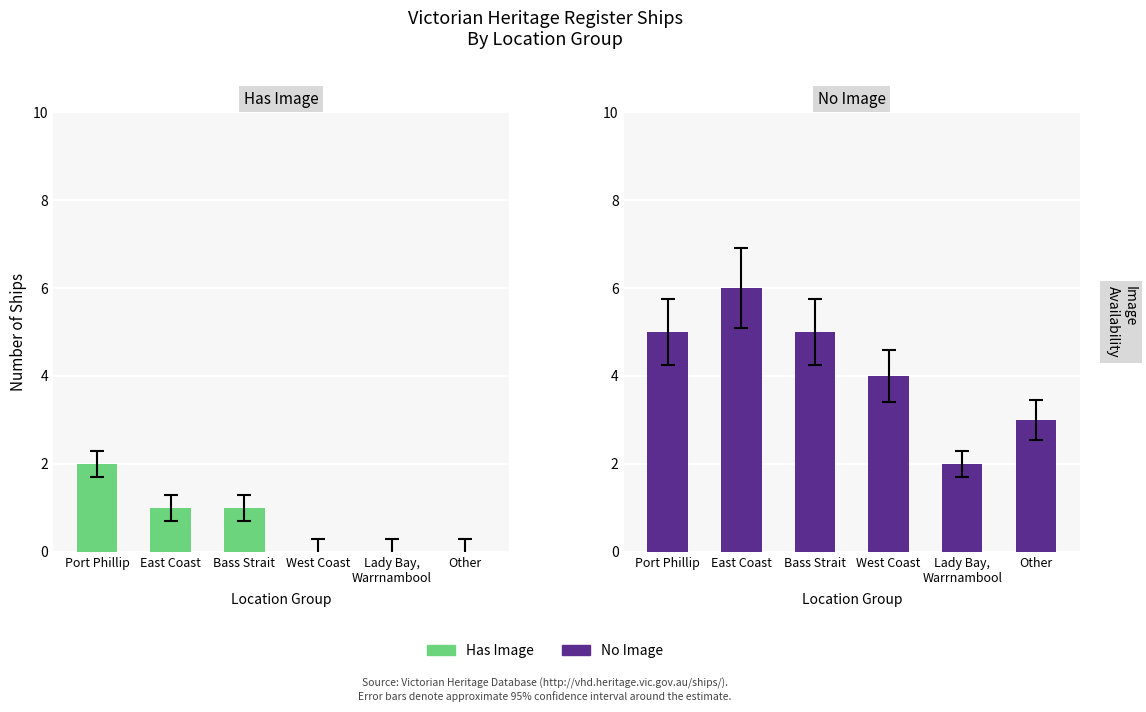

How many bars are there in each group?

2